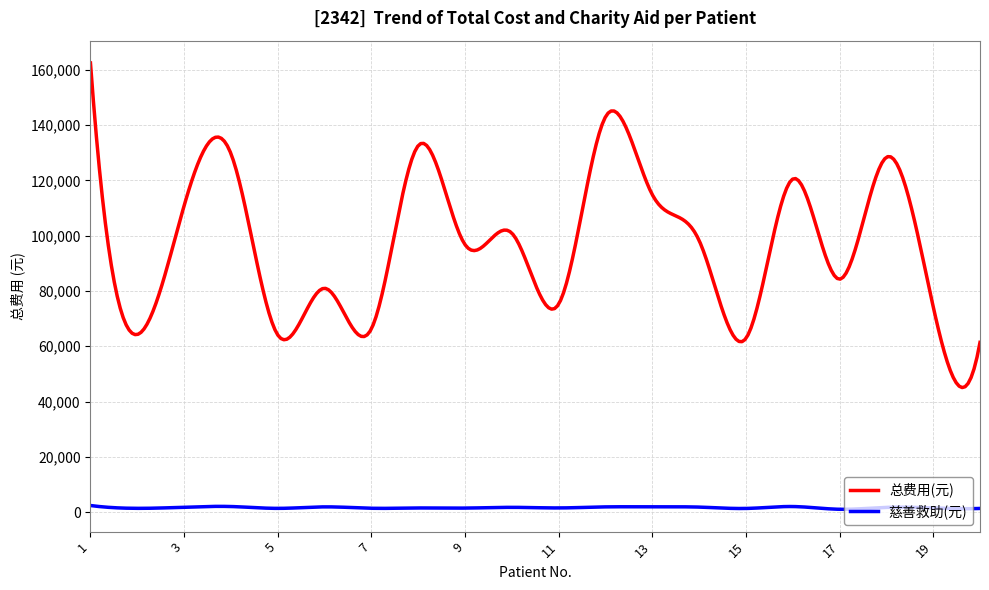

What is the average value of the 总费用(元) series?

96535.6